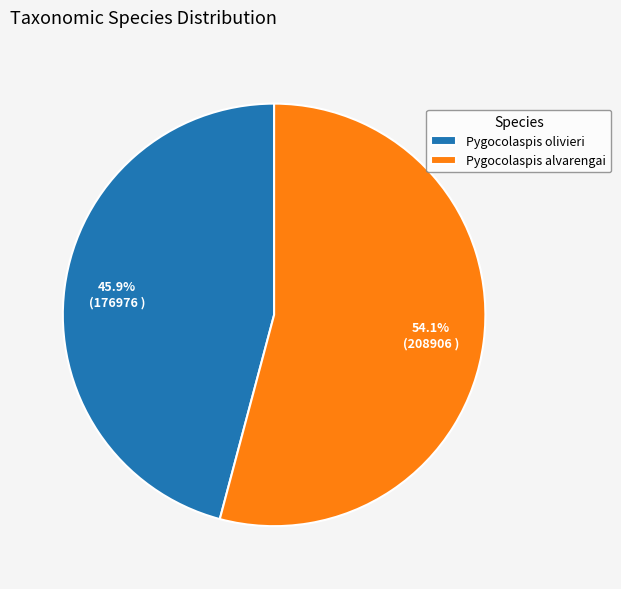

Between Pygocolaspis olivieri and Pygocolaspis alvarengai, which is larger?

Pygocolaspis alvarengai